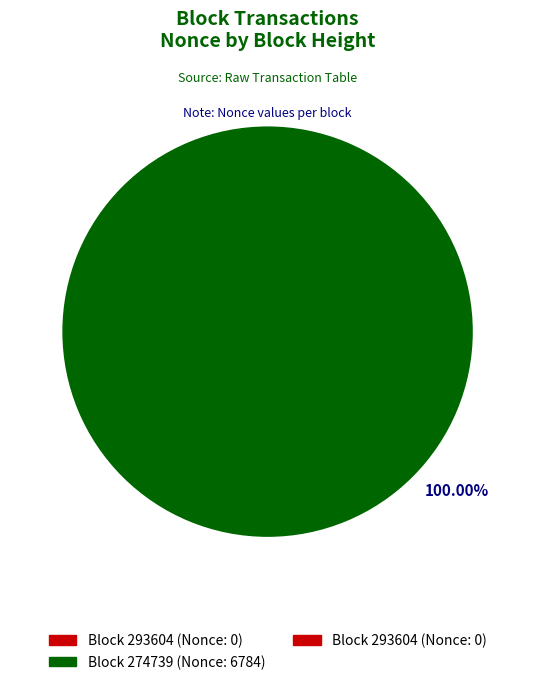

Does any single category account for the majority?

Yes